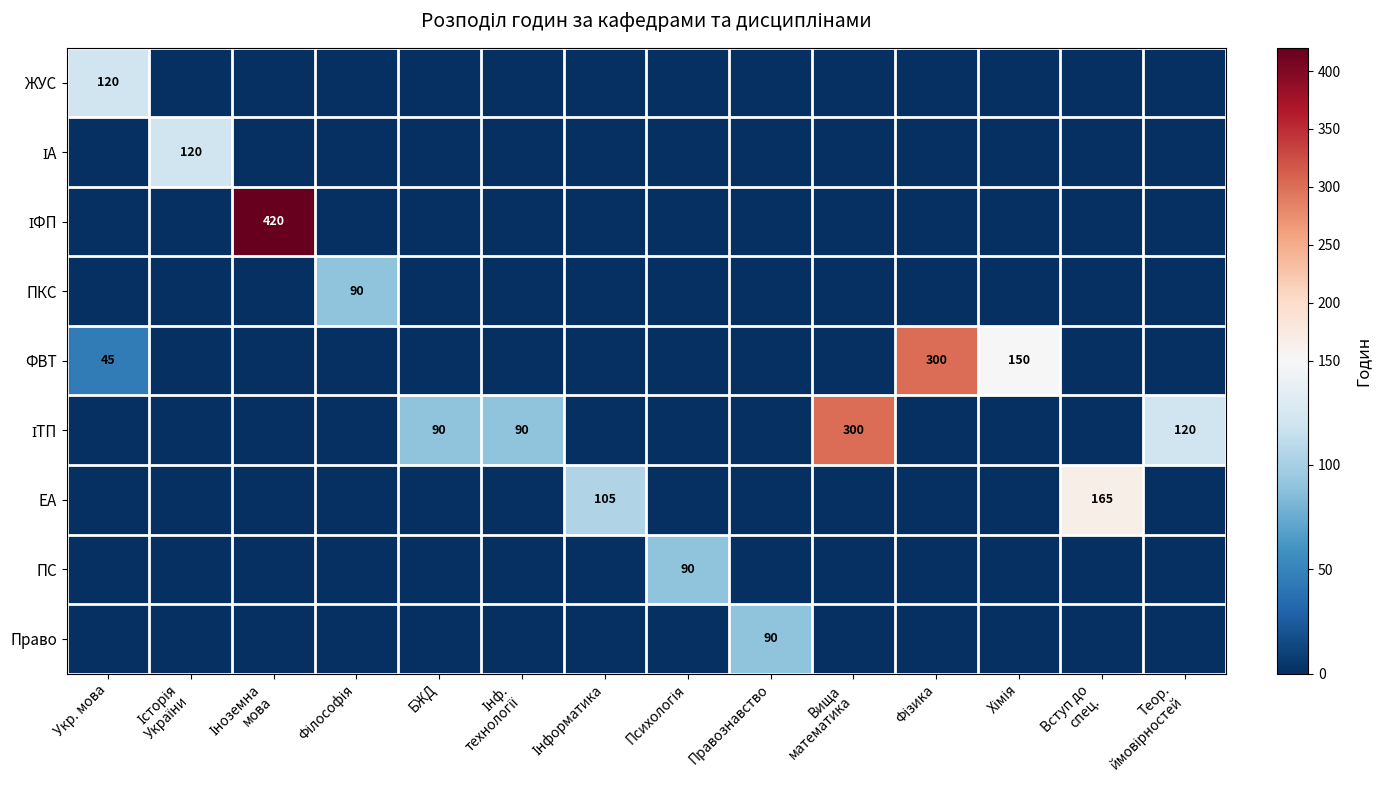

What is the average value of the ФВТ series?

35